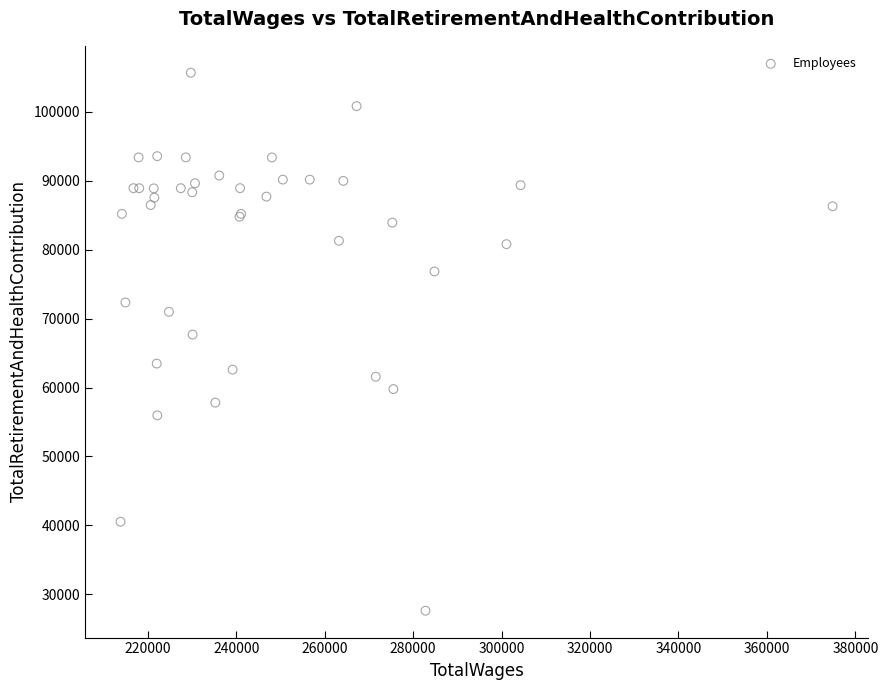

What Y value in the scatter plot is closest to 66641?

67673